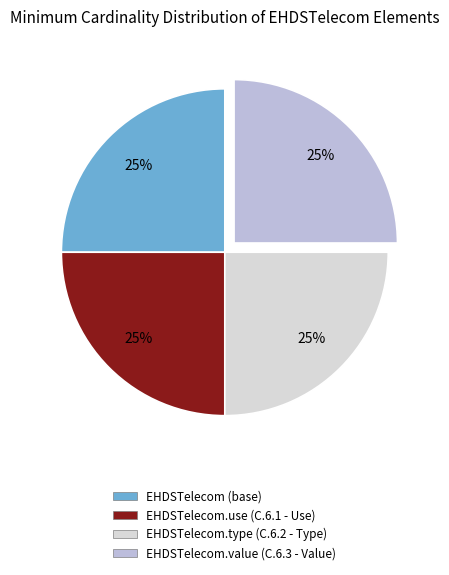

To the nearest percent, what is the combined percentage of EHDSTelecom.value (C.6.3 - Value) and EHDSTelecom (base)?

50%